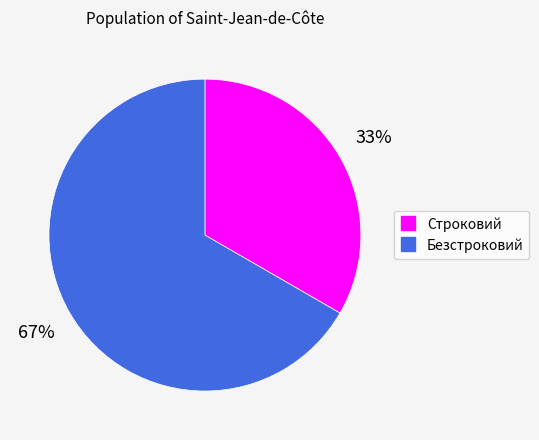

Does any single category account for the majority?

Yes